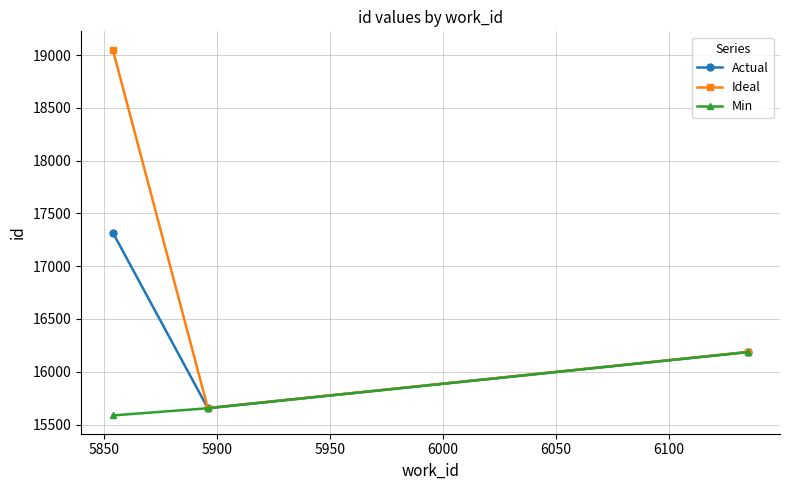

What is the greatest value displayed?

19052